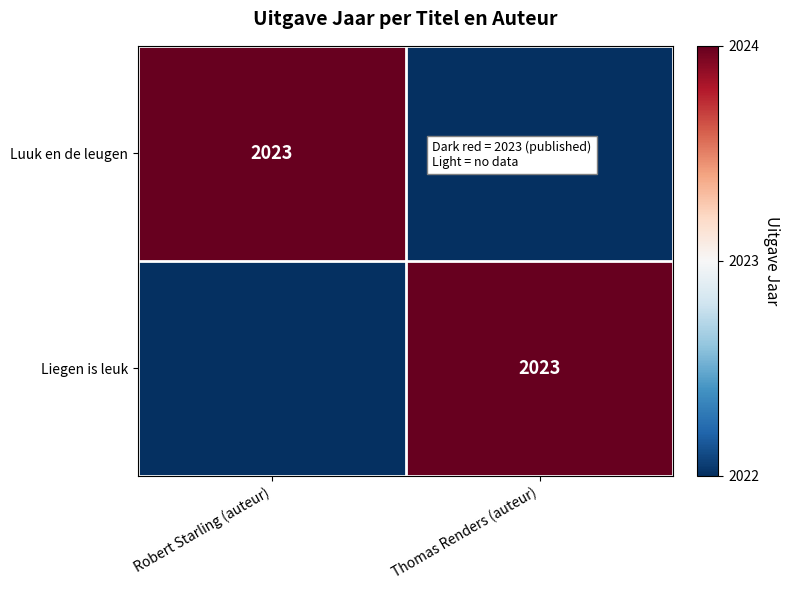

Is it true that Luuk en de leugen equals 2023 at Robert Starling (auteur)?

True